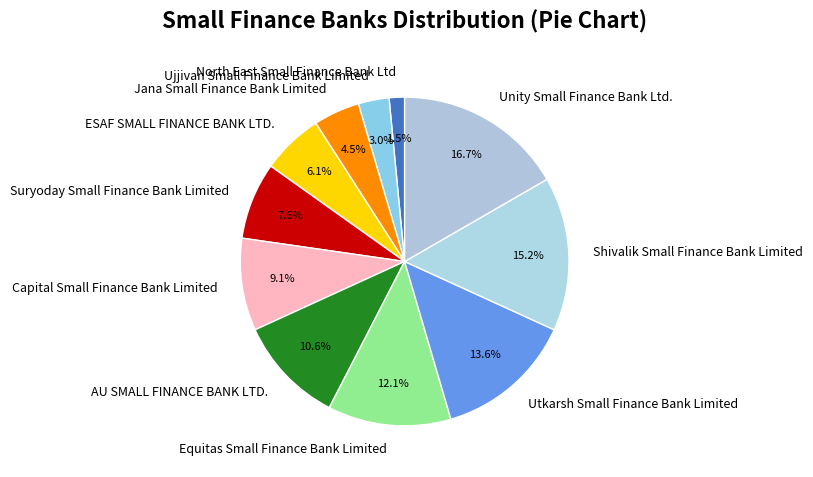

How many slices are in this pie chart?

11